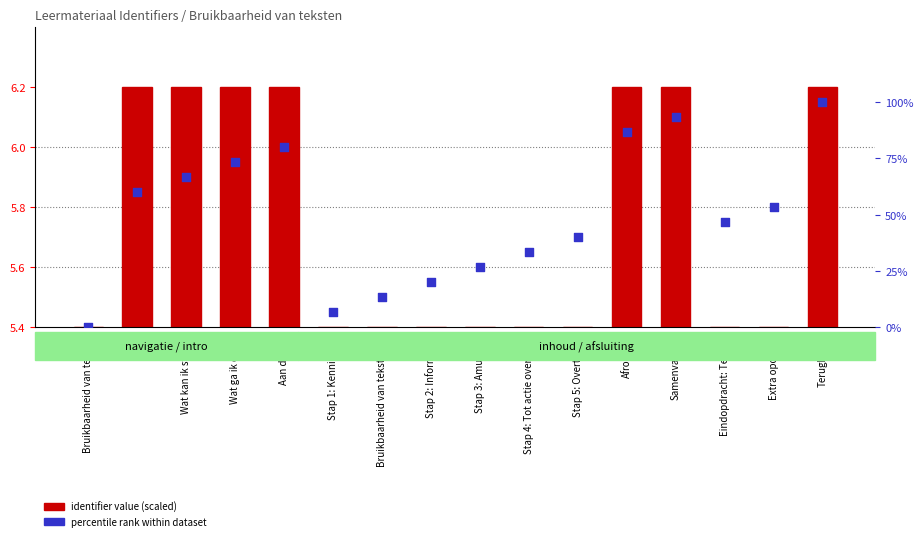

Which series has the widest spread of Y values?

percentile rank within dataset